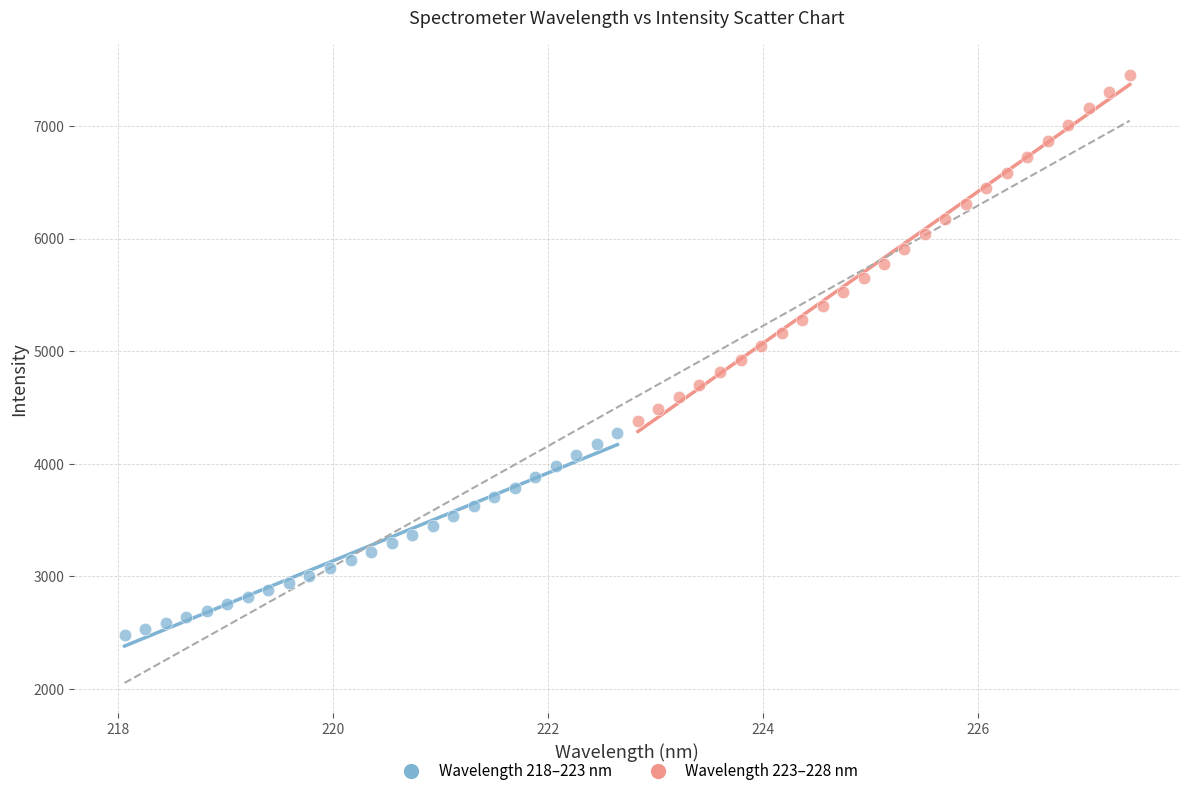

Which series contains the lowest Y value?

Wavelength 218–223 nm